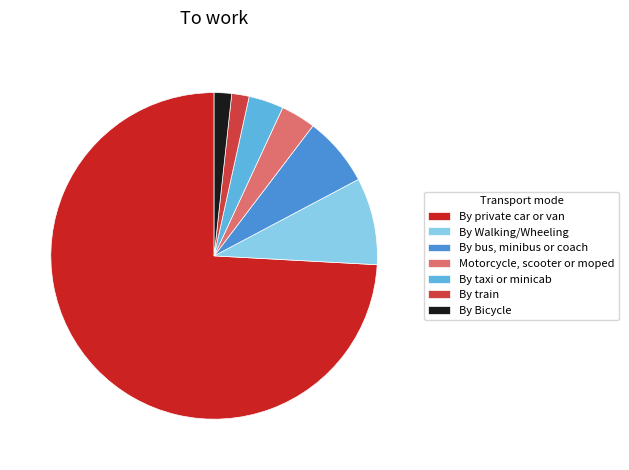

How many segments does this pie chart have?

7